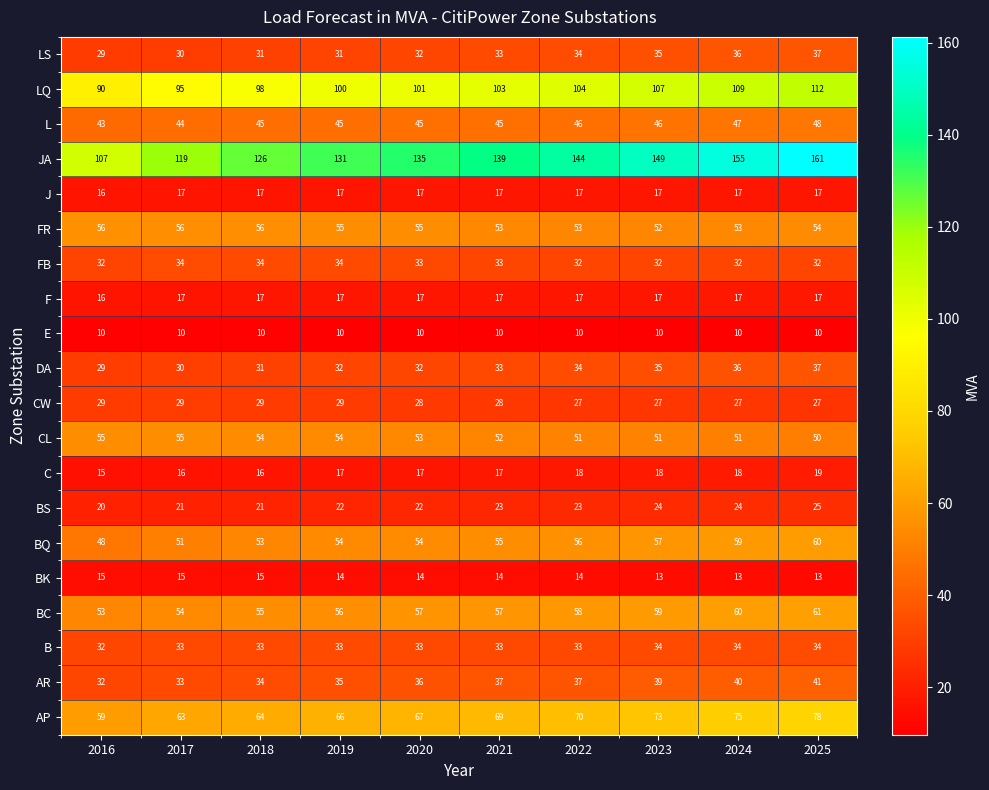

At how many categories does at least one series exceed 40?

10